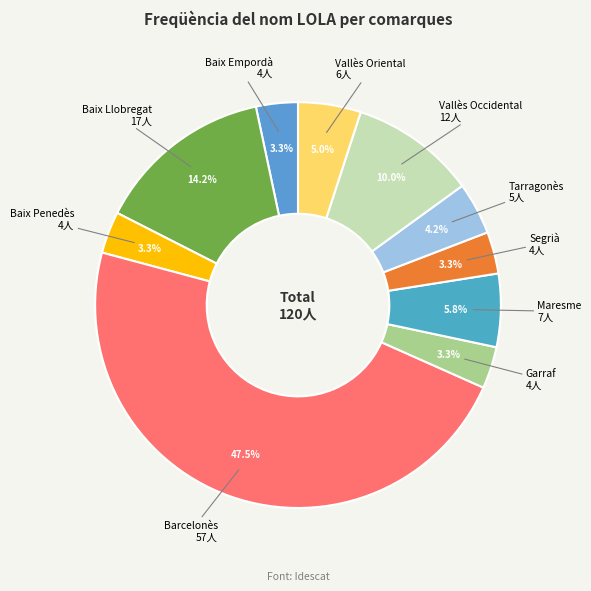

How many segments does this pie chart have?

10